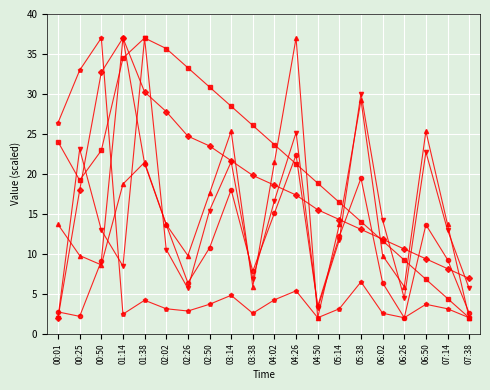

What is the smallest value displayed?

2.0